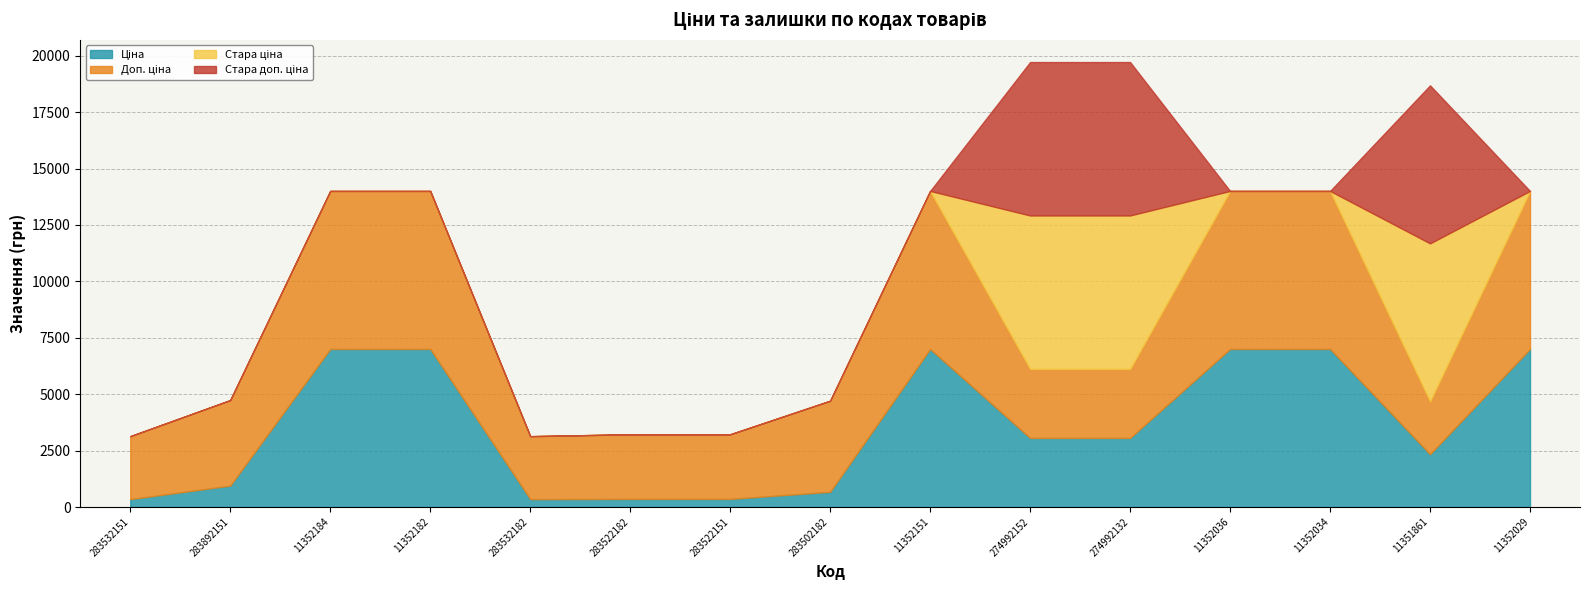

True or false: Ціна and Стара доп. ціна cross at least once.

True